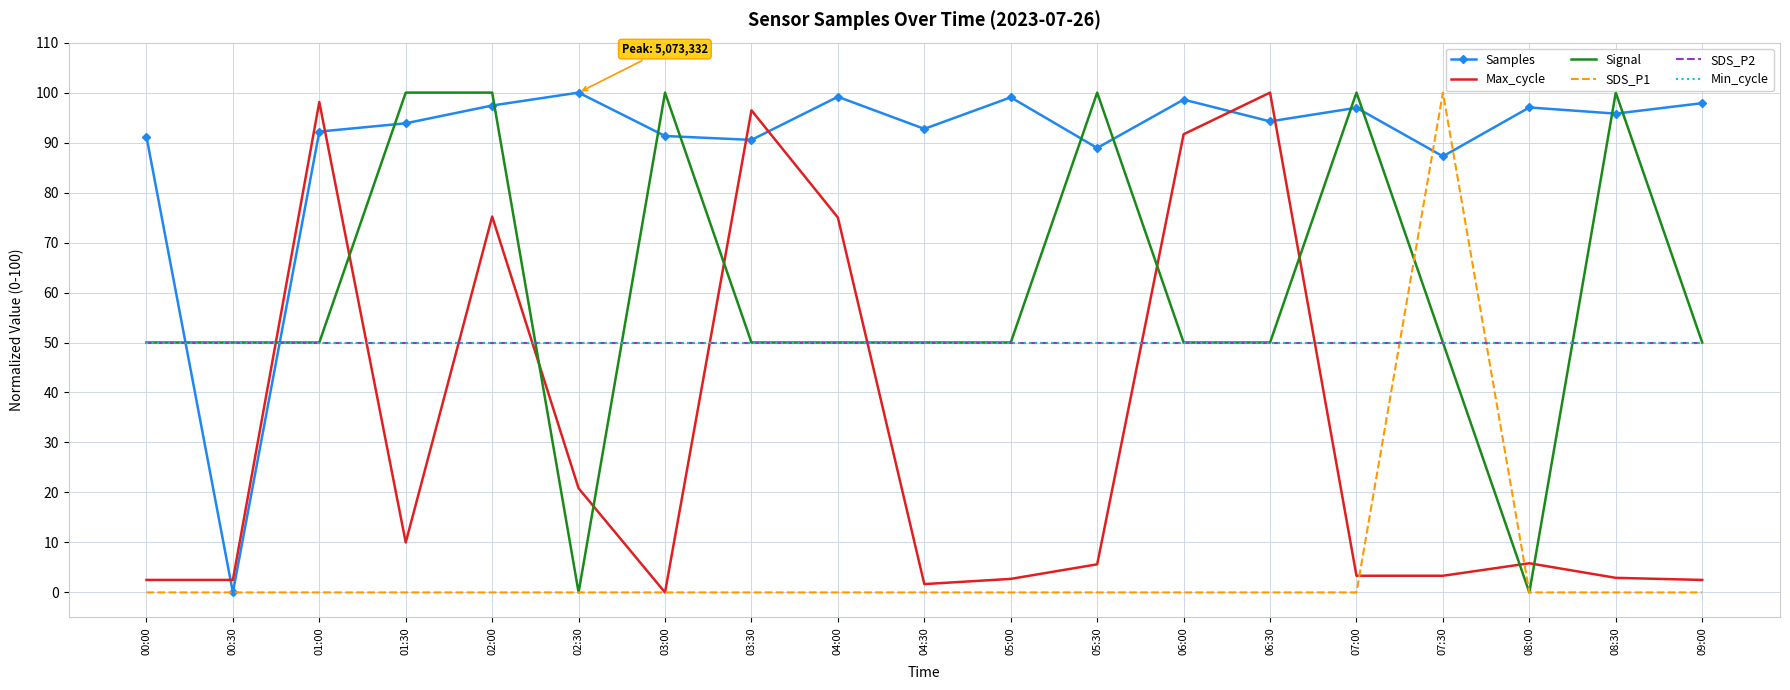

Reading left to right, what are all the values shown in this chart?

Samples: 00:00=91.2	00:30=0.0	01:00=92.2	01:30=93.9	02:00=97.4	02:30=100.0	03:00=91.3	03:30=90.5	04:00=99.2	04:30=92.7	05:00=99.1	05:30=88.9	06:00=98.6	06:30=94.2	07:00=97.0	07:30=87.3	08:00=97.0	08:30=95.8	09:00=97.9
Max_cycle: 00:00=2.5	00:30=2.5	01:00=98.1	01:30=10.0	02:00=75.2	02:30=20.8	03:00=0.0	03:30=96.5	04:00=75.0	04:30=1.7	05:00=2.7	05:30=5.6	06:00=91.7	06:30=100.0	07:00=3.3	07:30=3.3	08:00=5.8	08:30=2.9	09:00=2.5
Signal: 00:00=50.0	00:30=50.0	01:00=50.0	01:30=100.0	02:00=100.0	02:30=0.0	03:00=100.0	03:30=50.0	04:00=50.0	04:30=50.0	05:00=50.0	05:30=100.0	06:00=50.0	06:30=50.0	07:00=100.0	07:30=50.0	08:00=0.0	08:30=100.0	09:00=50.0
SDS_P1: 00:00=0.0	00:30=0.0	01:00=0.0	01:30=0.0	02:00=0.0	02:30=0.0	03:00=0.0	03:30=0.0	04:00=0.0	04:30=0.0	05:00=0.0	05:30=0.0	06:00=0.0	06:30=0.0	07:00=0.0	07:30=100.0	08:00=0.0	08:30=0.0	09:00=0.0
SDS_P2: 00:00=50.0	00:30=50.0	01:00=50.0	01:30=50.0	02:00=50.0	02:30=50.0	03:00=50.0	03:30=50.0	04:00=50.0	04:30=50.0	05:00=50.0	05:30=50.0	06:00=50.0	06:30=50.0	07:00=50.0	07:30=50.0	08:00=50.0	08:30=50.0	09:00=50.0
Min_cycle: 00:00=50.0	00:30=50.0	01:00=50.0	01:30=50.0	02:00=50.0	02:30=50.0	03:00=50.0	03:30=50.0	04:00=50.0	04:30=50.0	05:00=50.0	05:30=50.0	06:00=50.0	06:30=50.0	07:00=50.0	07:30=50.0	08:00=50.0	08:30=50.0	09:00=50.0